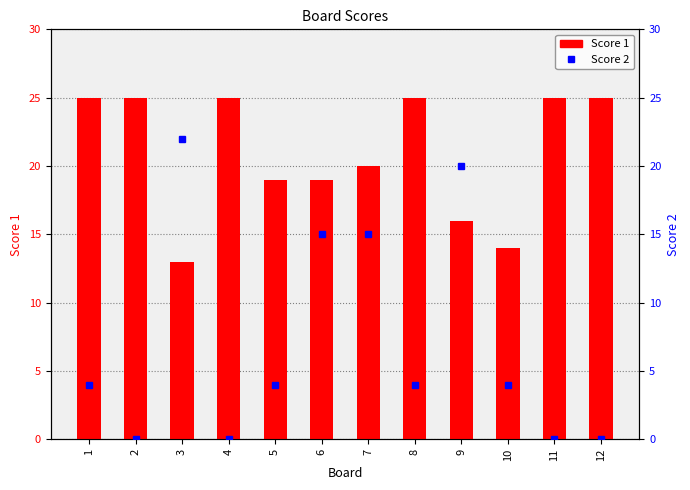

Which category has the lowest value in the Score 2 series?

2